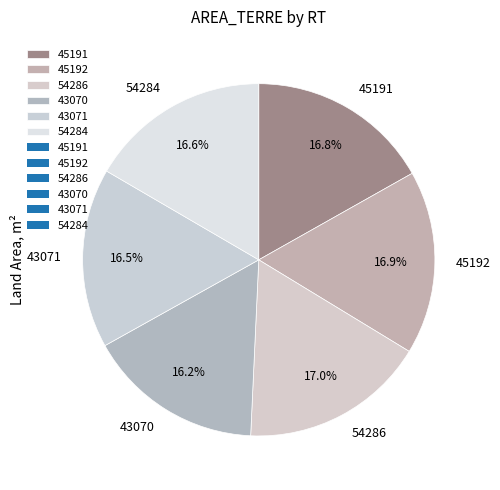

What percentage is the 54286 slice, to the nearest percent?

17%